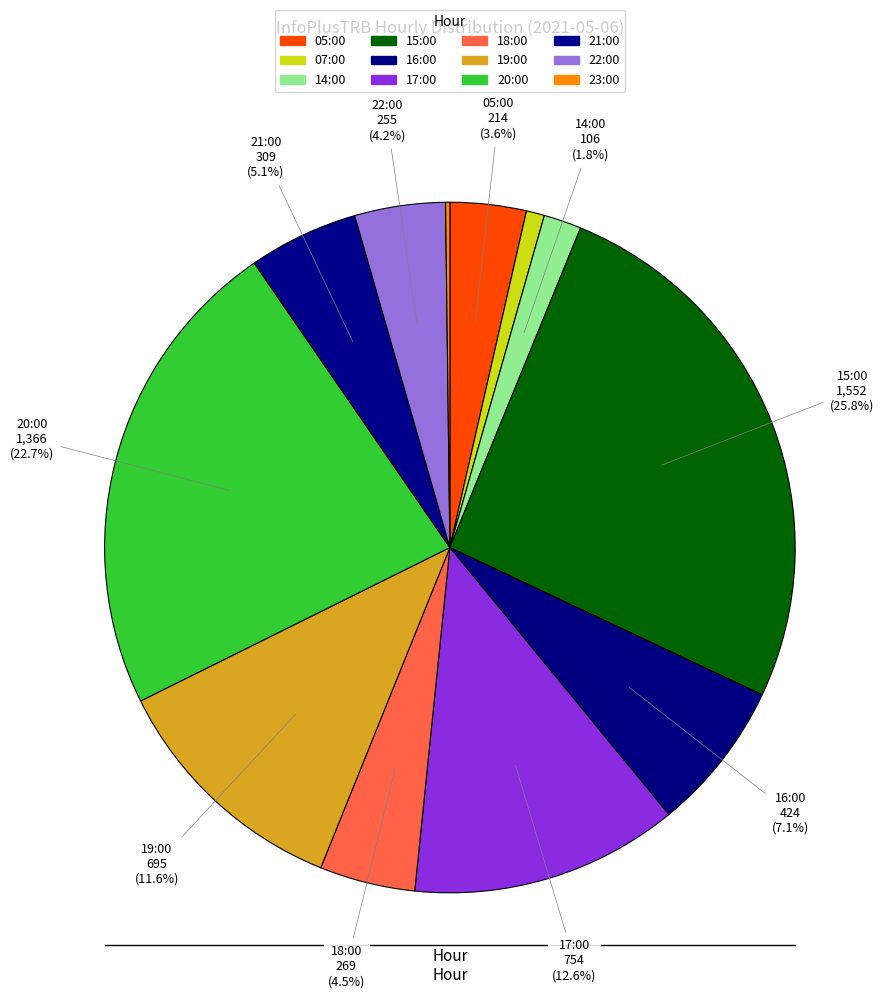

To the nearest percent, what percentage of the pie is 20:00?

23%